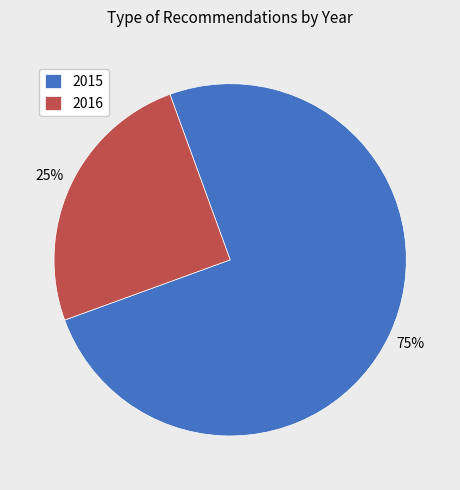

Is the sum of 2016 and 2015 greater than half?

Yes